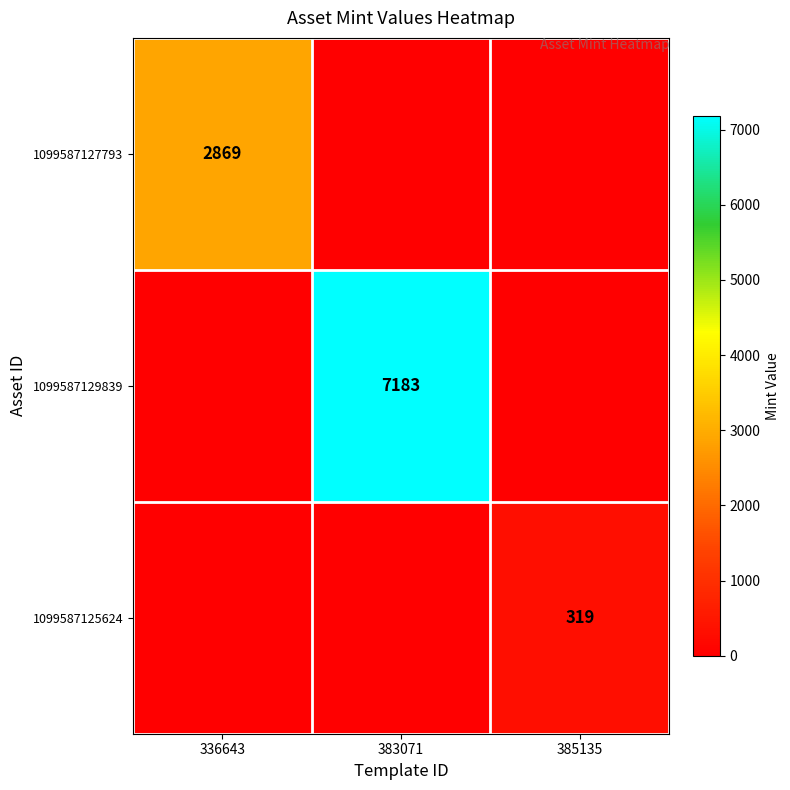

True or false: 1099587125624 has a value of 474 at 385135.

False